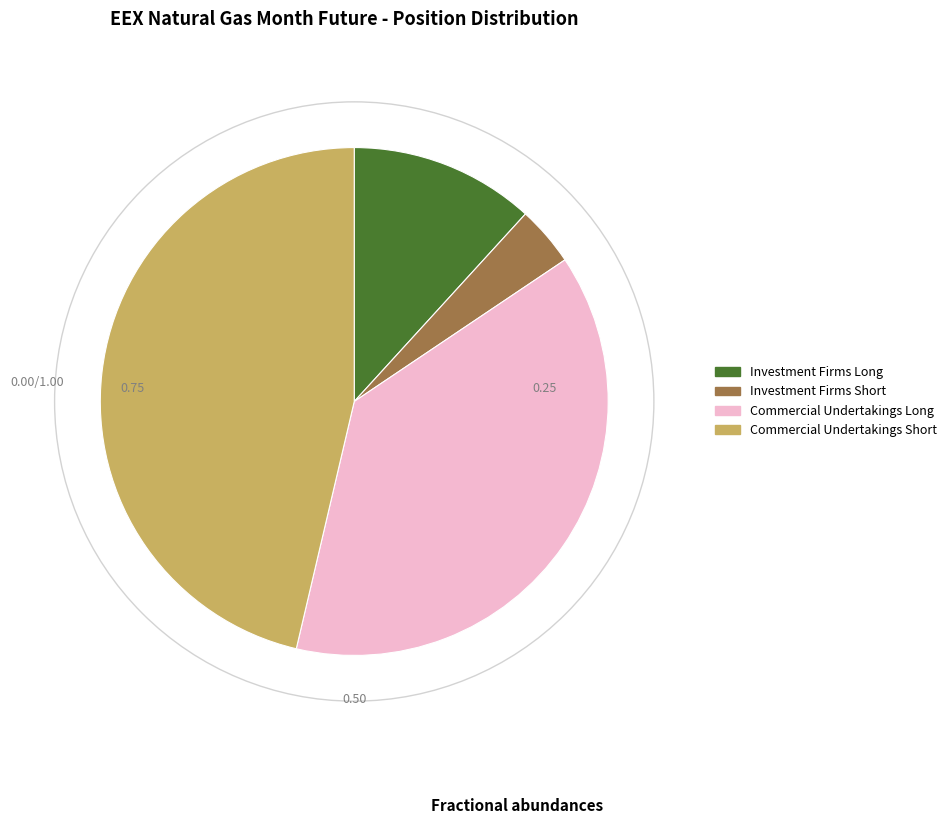

Does Investment Firms Short represent more than half of the total?

No